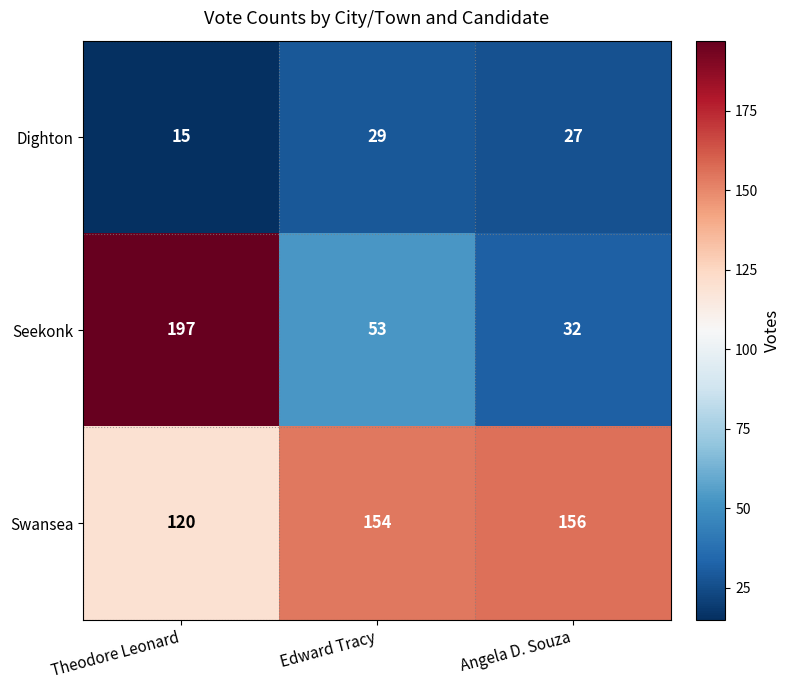

What value does the Seekonk series have at Edward Tracy?

53